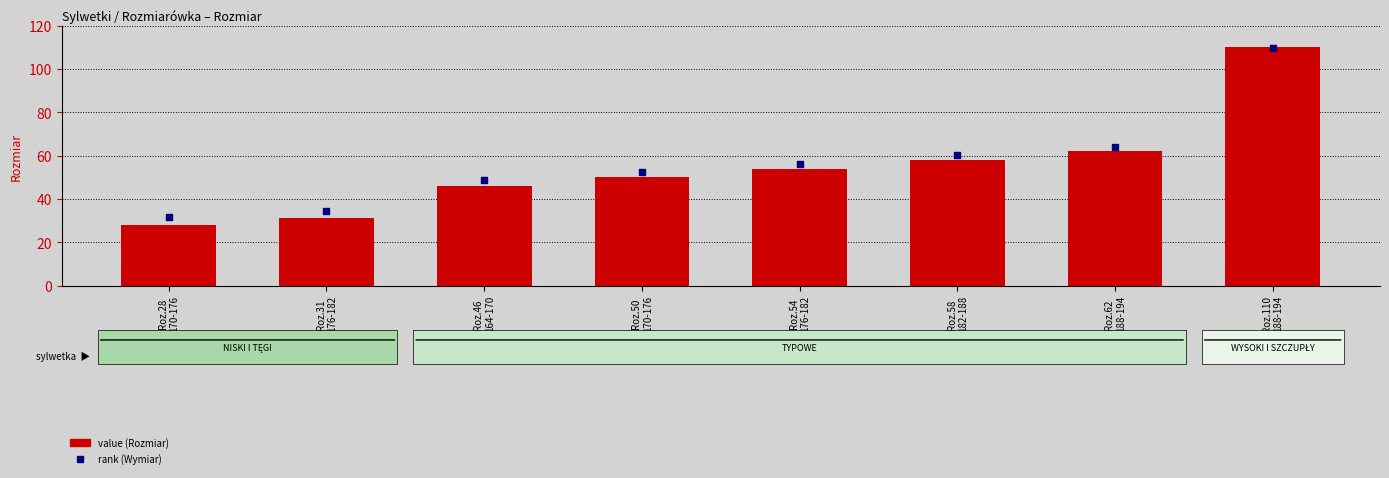

Which series has the largest total across all categories?

Wymiar (rank)